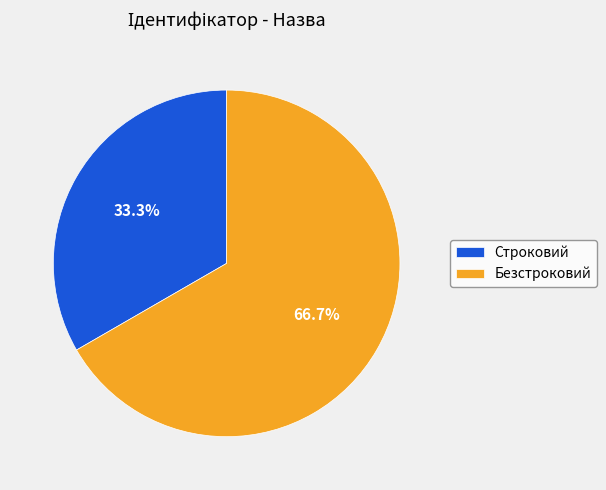

What is the largest slice in the pie chart?

Безстроковий